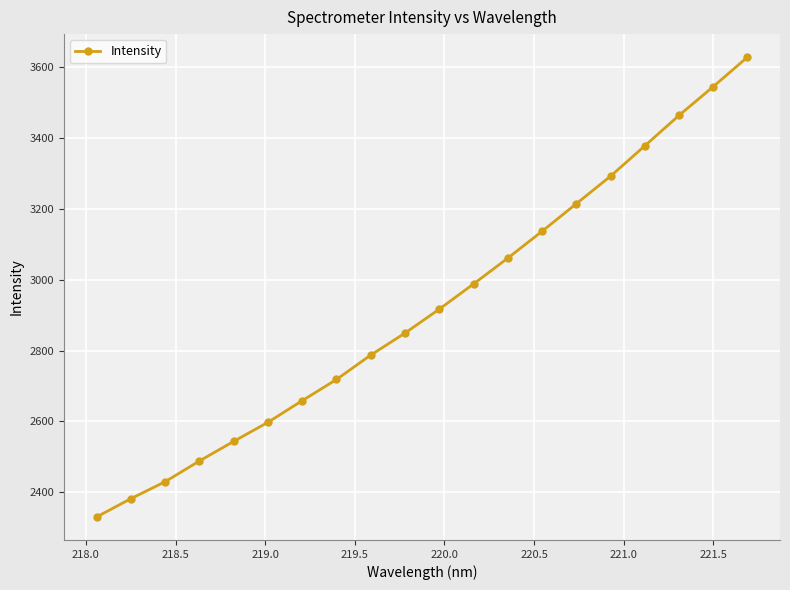

What is the sum of all values?

58410.4